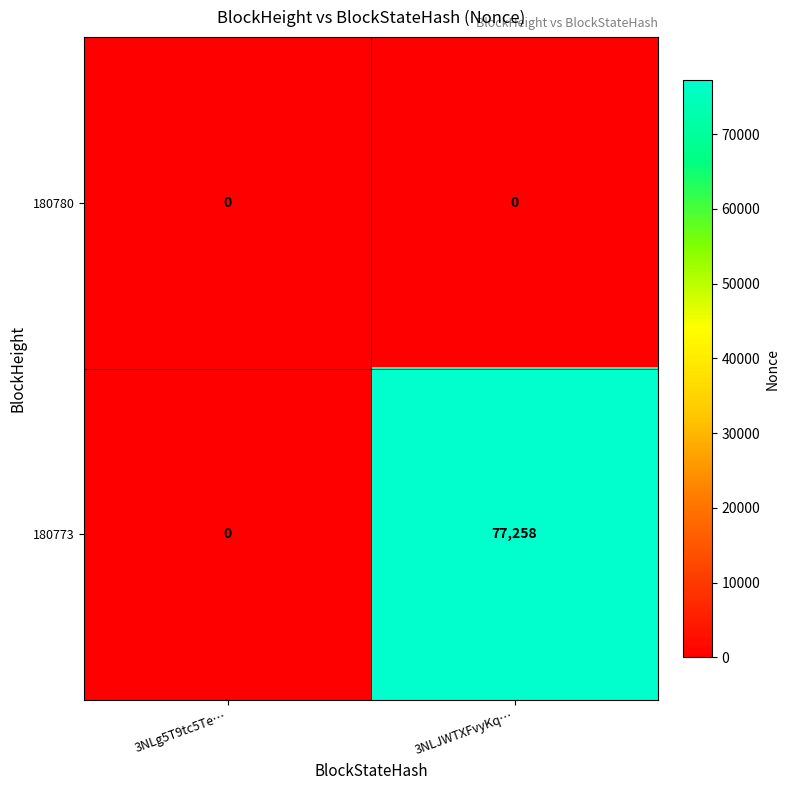

At which category is the sum across all series the highest?

3NLJWTXFvyKq…